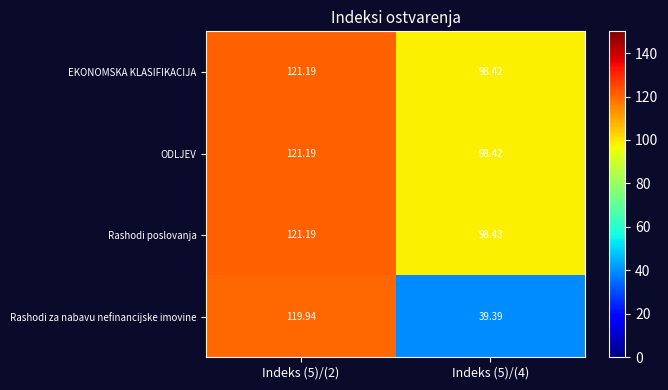

Which series has the largest total across all categories?

Rashodi poslovanja